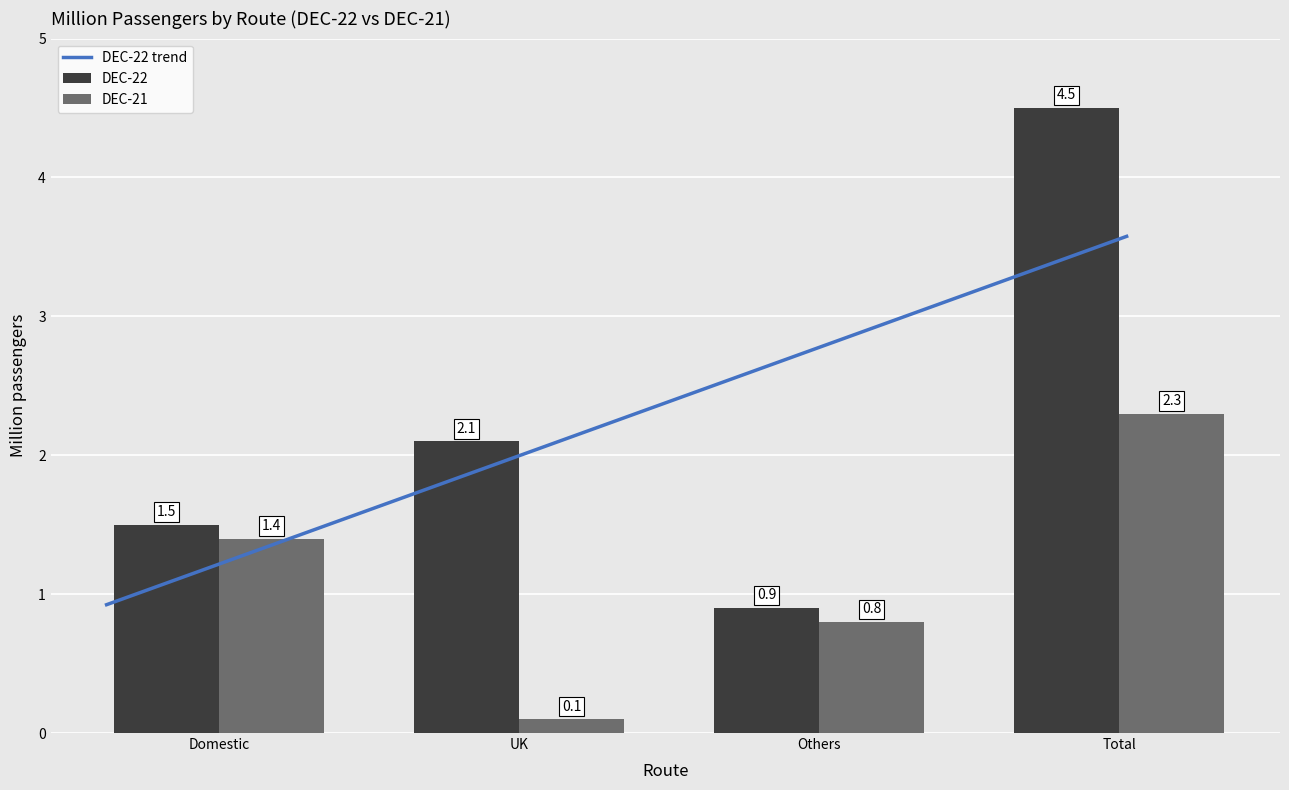

What is the approximate value of DEC-22 at Domestic?

1.5